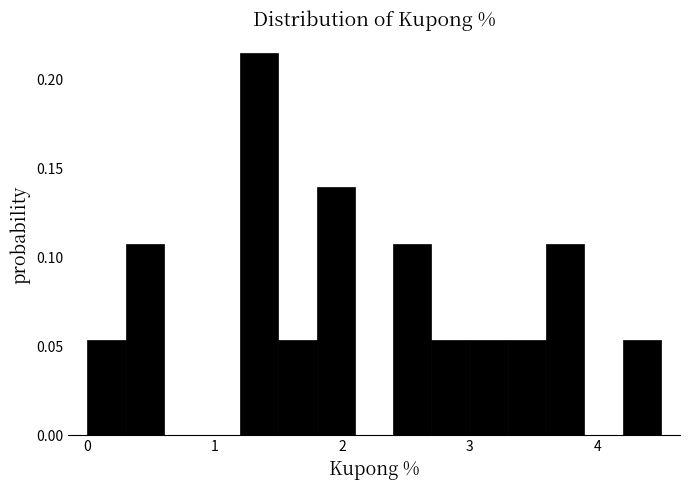

Around what value on the x-axis is the tallest bar? Give the approximate position of its centre, as read against the axis.

1.4